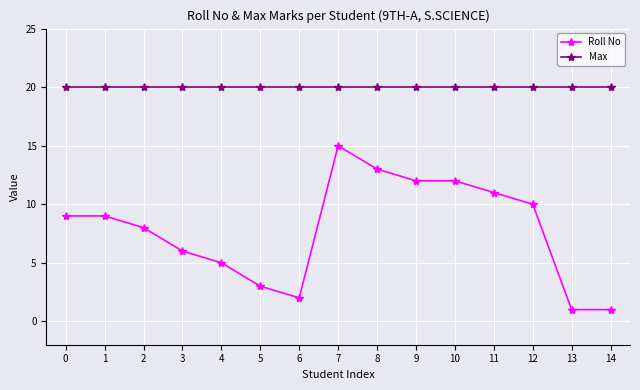

What value does the Roll No series have at 2?

8